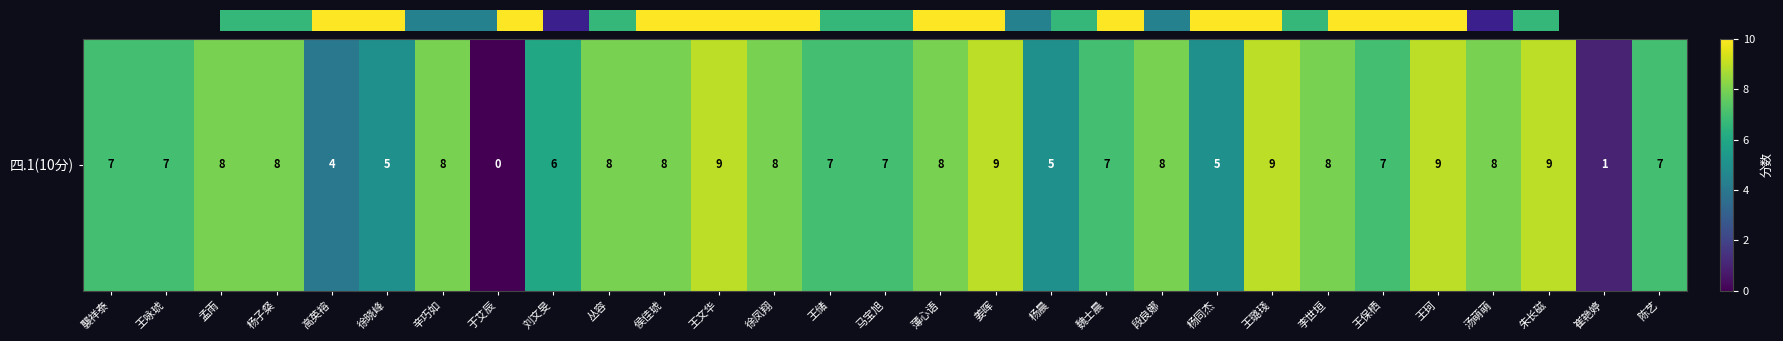

What is the average value?

7